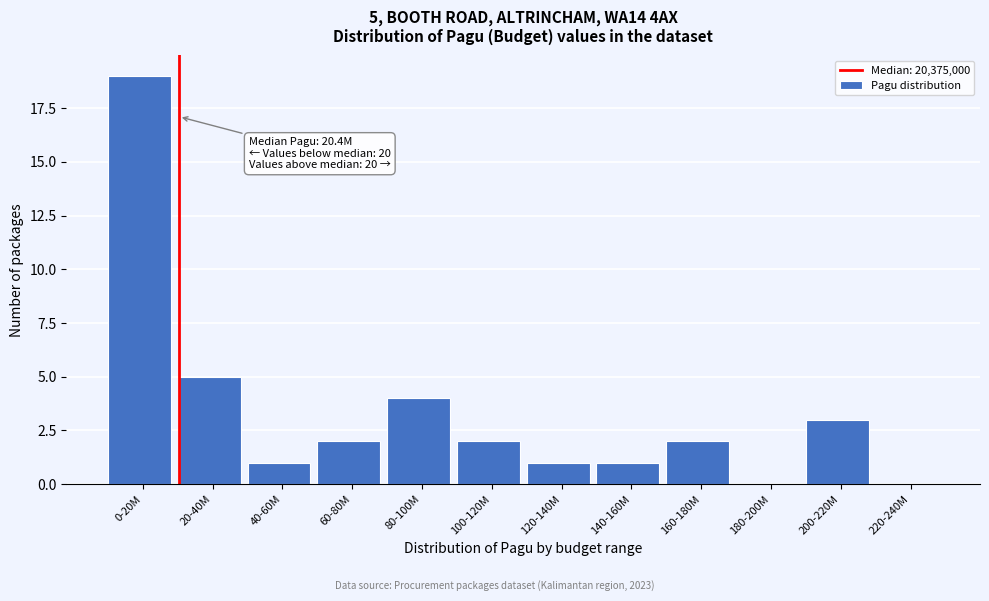

Reading right to left, what are all the values shown in this chart?

220-240M=0	200-220M=3	180-200M=0	160-180M=2	140-160M=1	120-140M=1	100-120M=2	80-100M=4	60-80M=2	40-60M=1	20-40M=5	0-20M=19